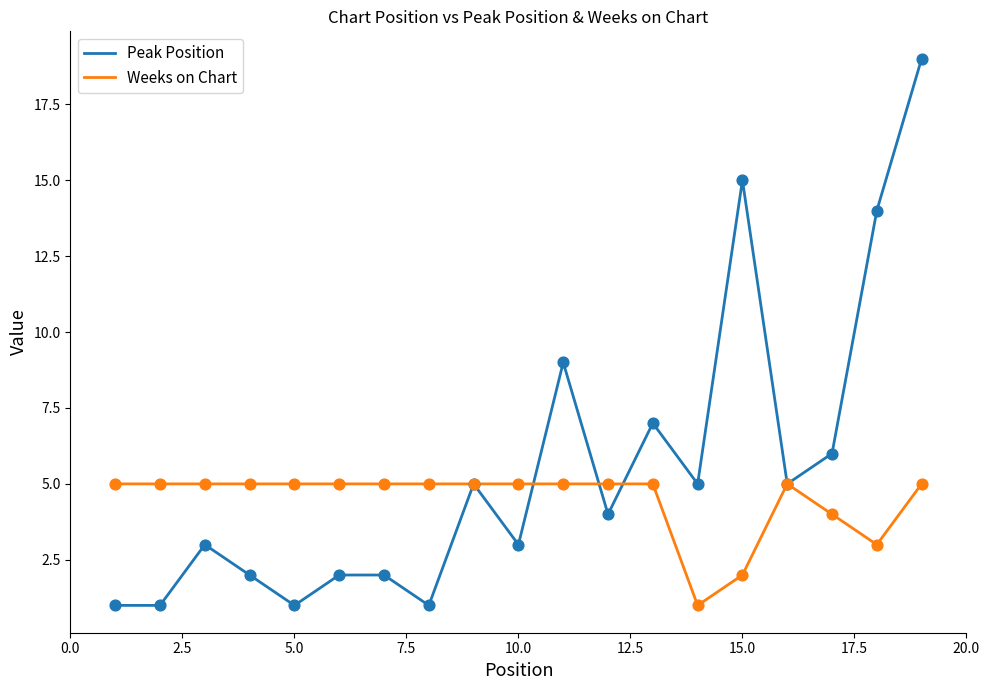

At how many categories does at least one series exceed 2?

19